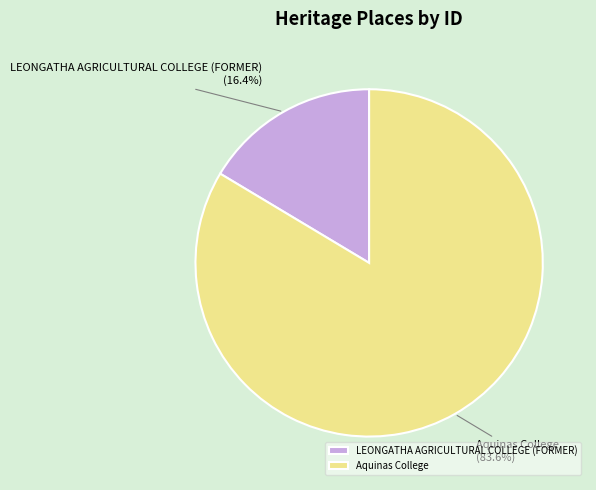

Which slice is the smallest?

LEONGATHA AGRICULTURAL COLLEGE (FORMER)